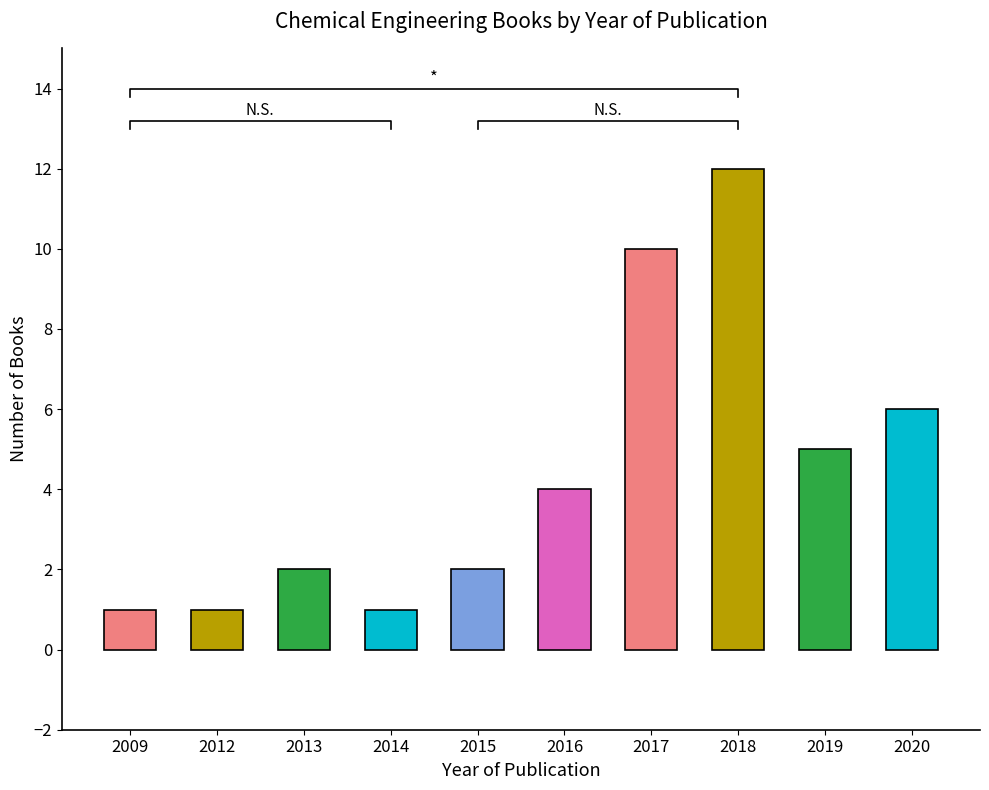

Reading left to right, transcribe all the data shown in this chart.

1	1	2	1	2	4	10	12	5	6